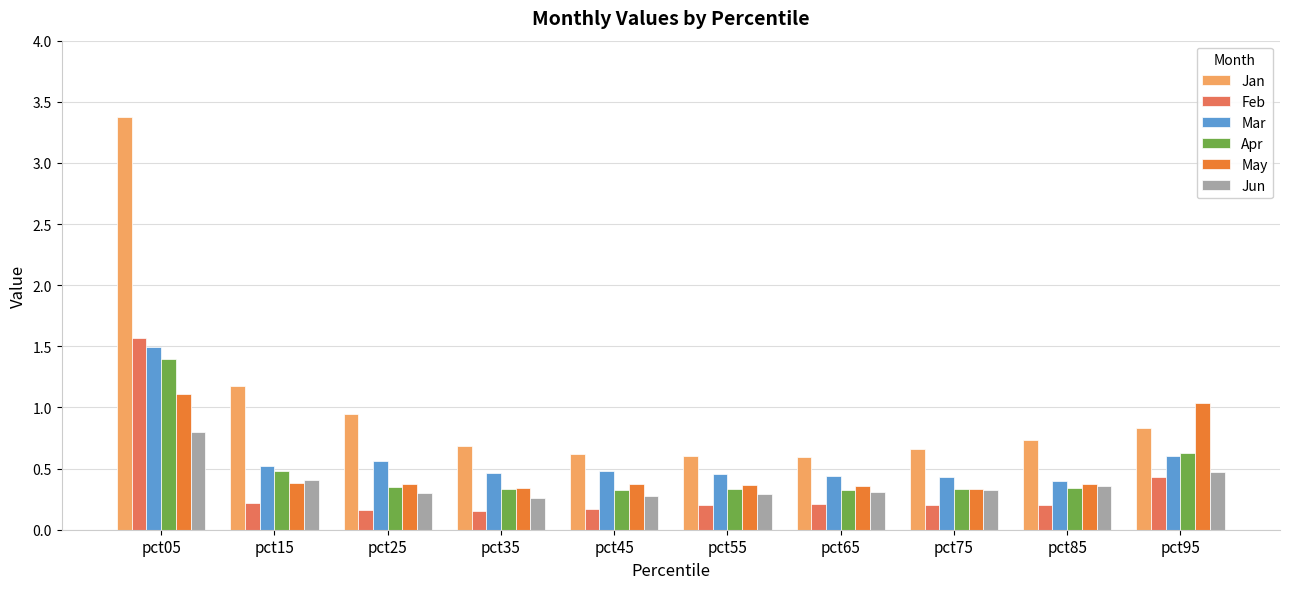

What is the sum of the Jun values at pct25 and pct75?

0.6